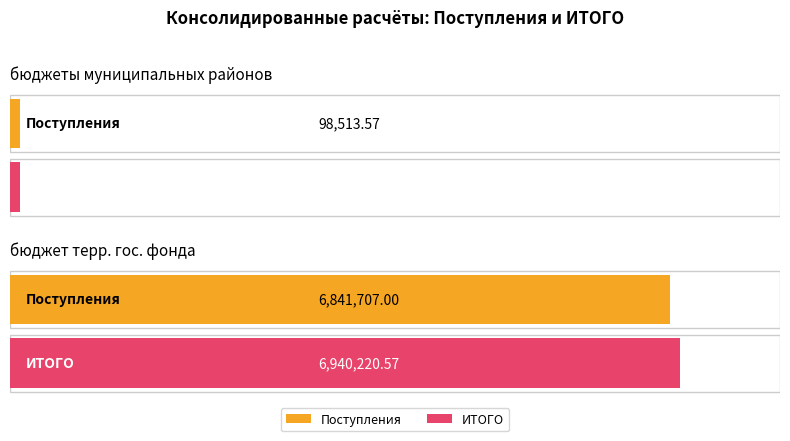

How many distinct data groups are displayed?

2